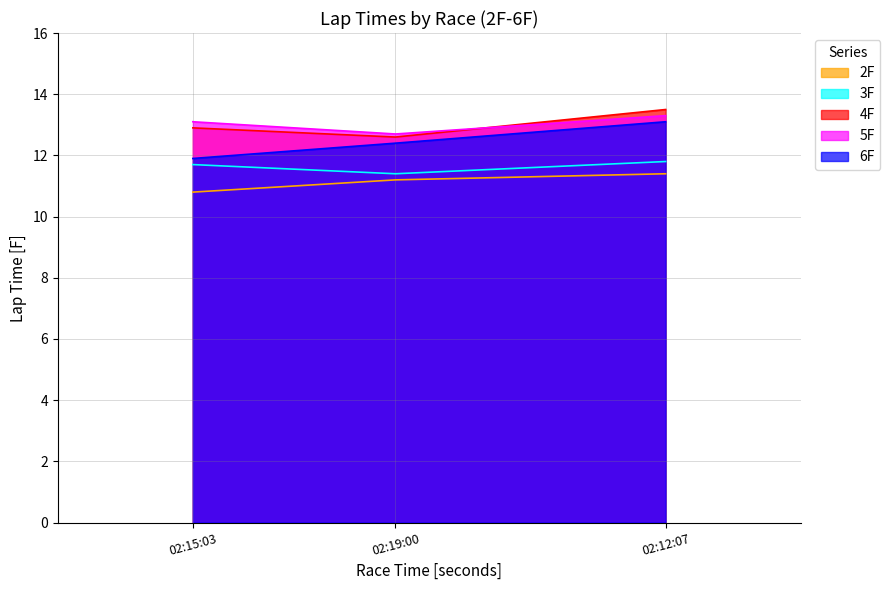

What is the label of the 2nd point from the right?

02:19:00